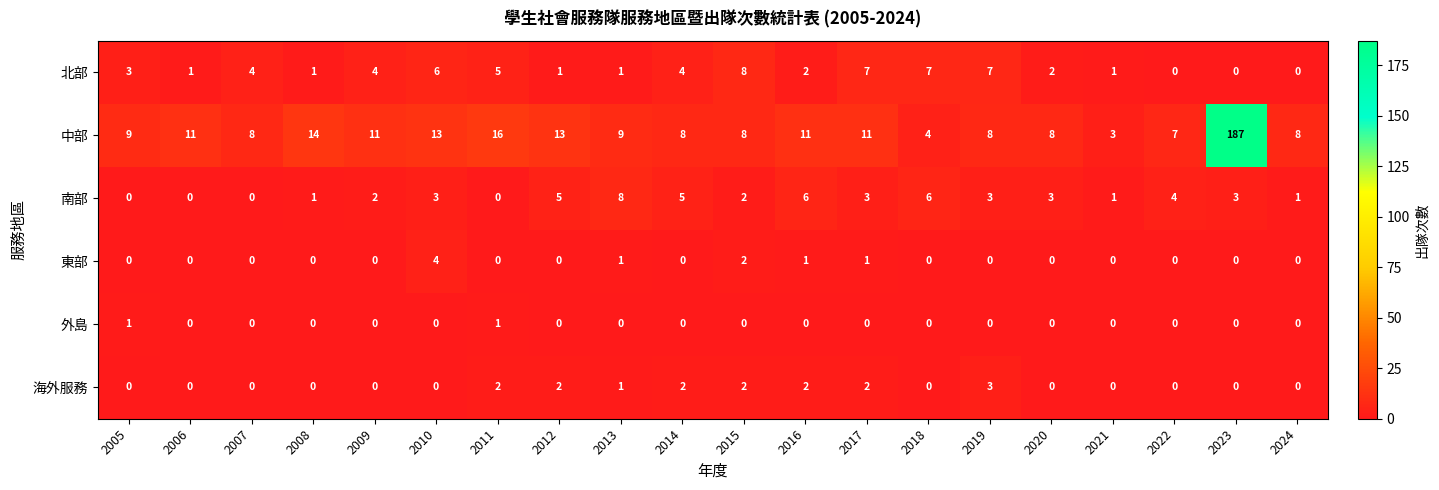

What is the total value across all series at 2024?

9